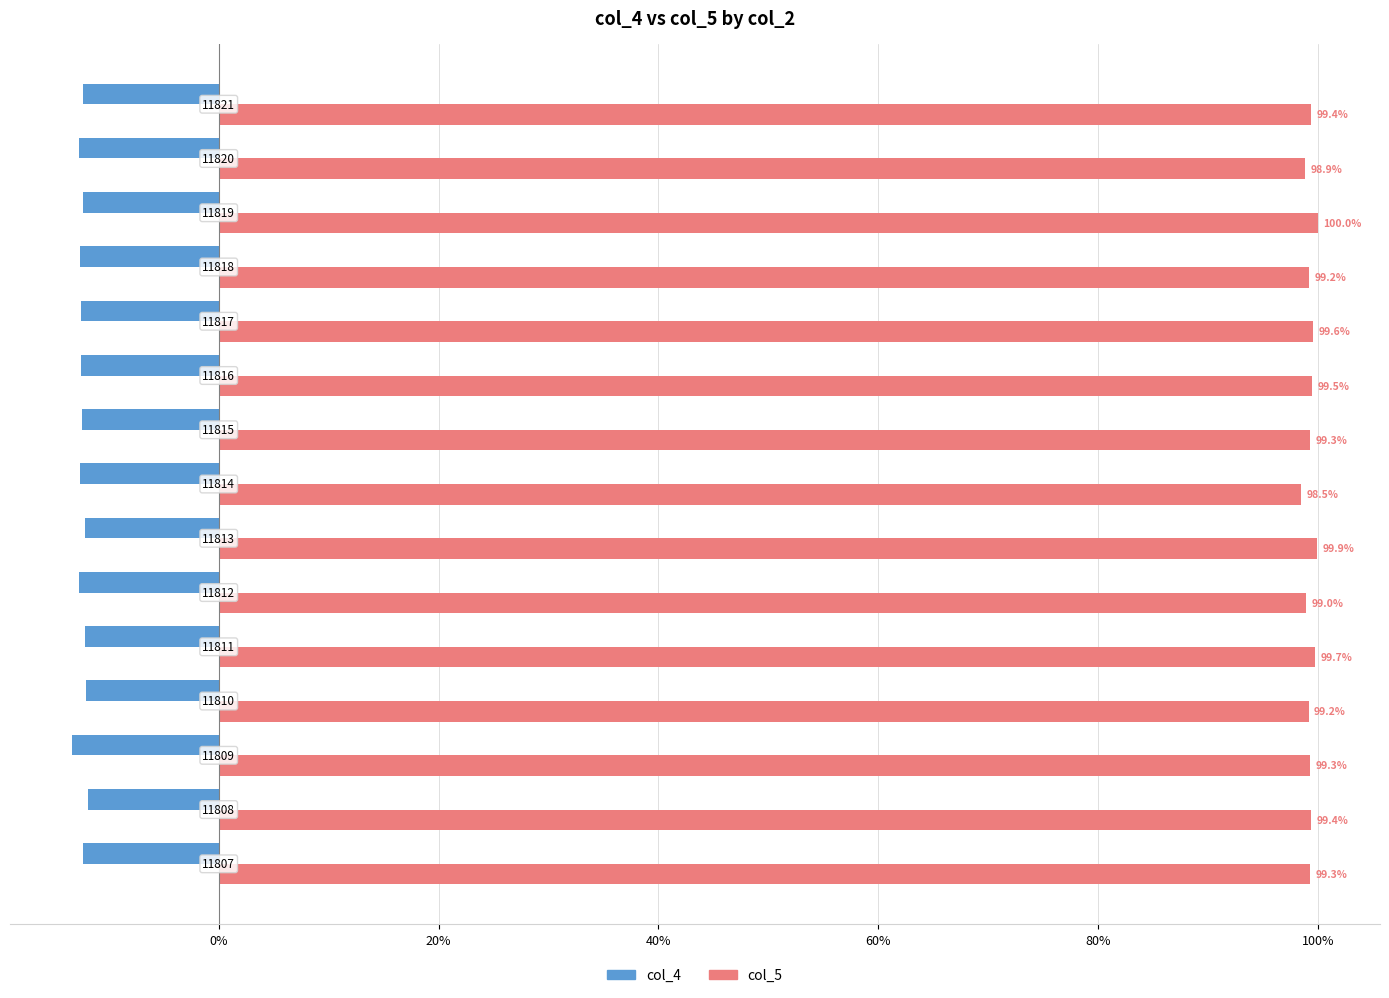

What are all the series names shown in the legend?

col_4, col_5